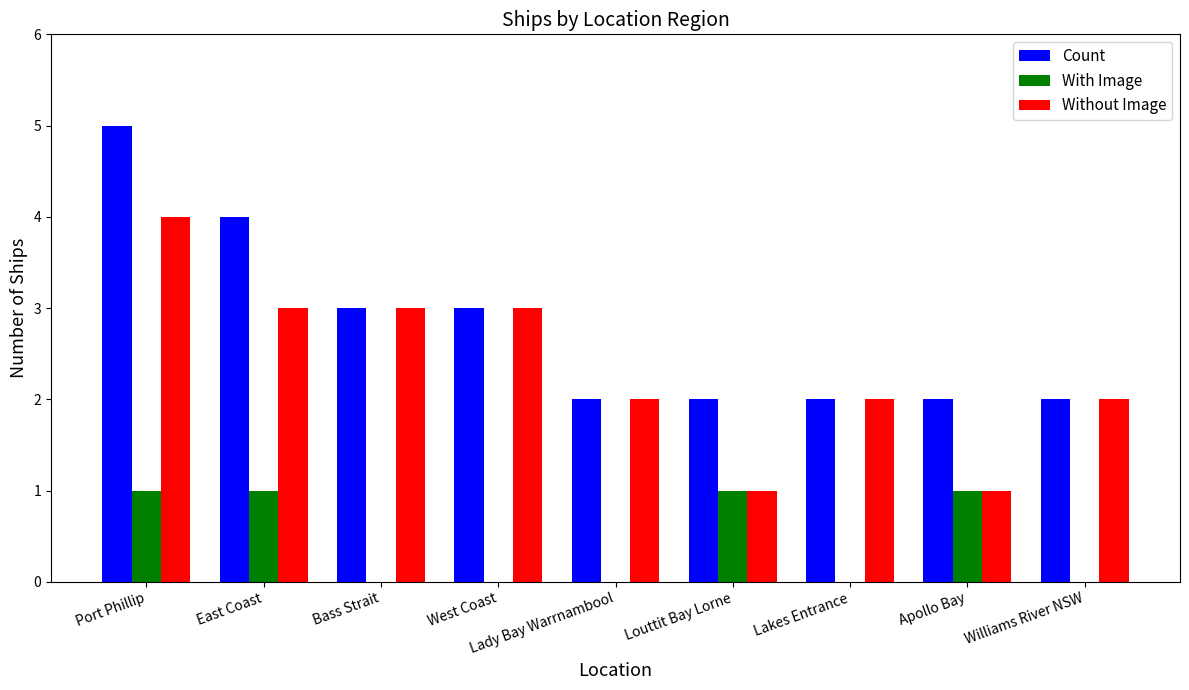

Which series has the largest total across all categories?

Count